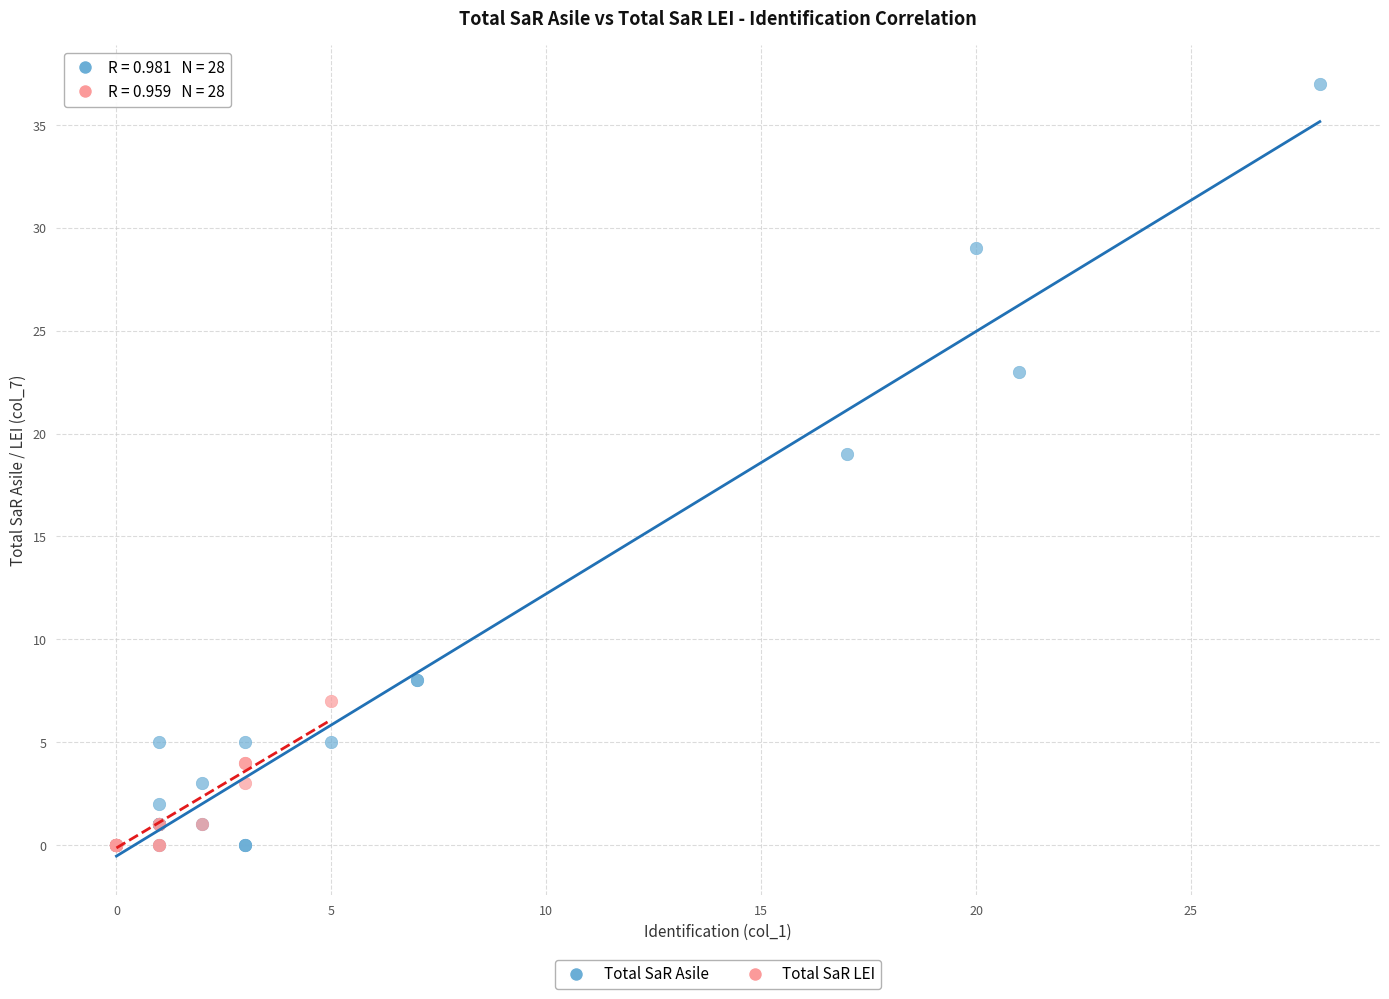

Which series has the largest Y range (max minus min)?

Total SaR Asile